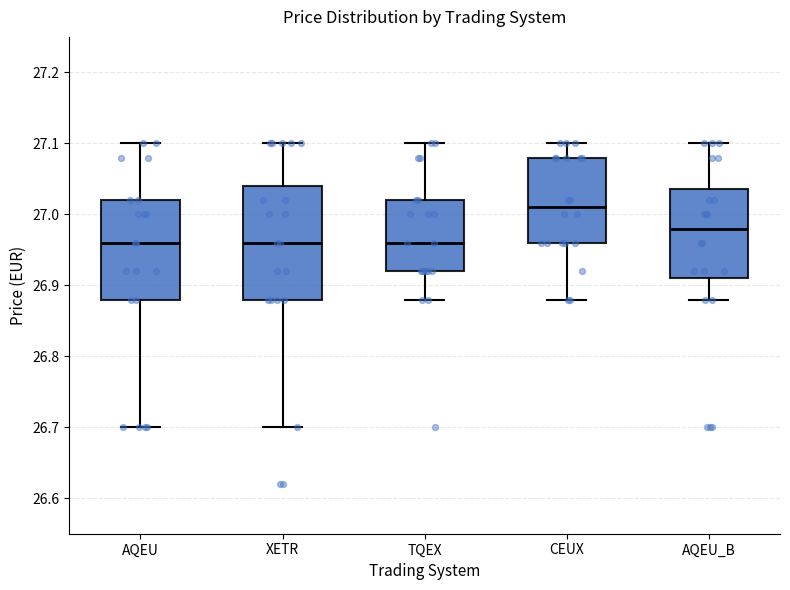

Reading left to right, read every box against the y-axis: the position of its median line, the range the box covers, and the ends of its whiskers. The values are not printed on the chart, so give them approximately, as read against the axis.

AQEU: median 26.96, box 26.88 to 27.02, whiskers 26.70 to 27.10
XETR: median 26.96, box 26.88 to 27.04, whiskers 26.70 to 27.10
TQEX: median 26.96, box 26.92 to 27.02, whiskers 26.88 to 27.10
CEUX: median 27.01, box 26.96 to 27.08, whiskers 26.88 to 27.10
AQEU_B: median 26.98, box 26.91 to 27.04, whiskers 26.88 to 27.10